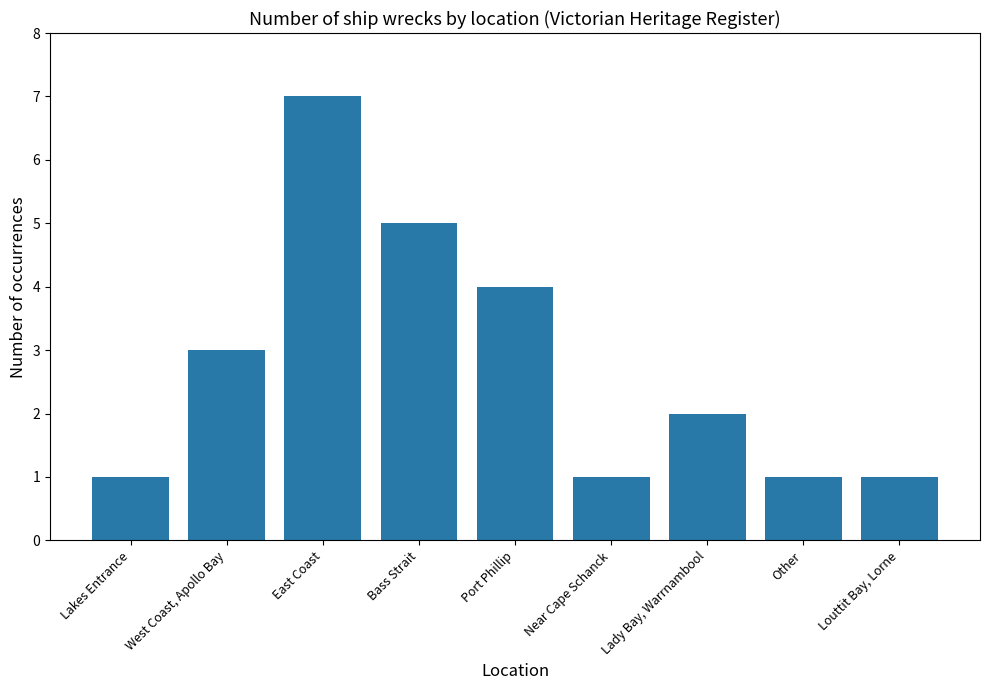

What is the label of the 9th bar from the right?

Lakes Entrance